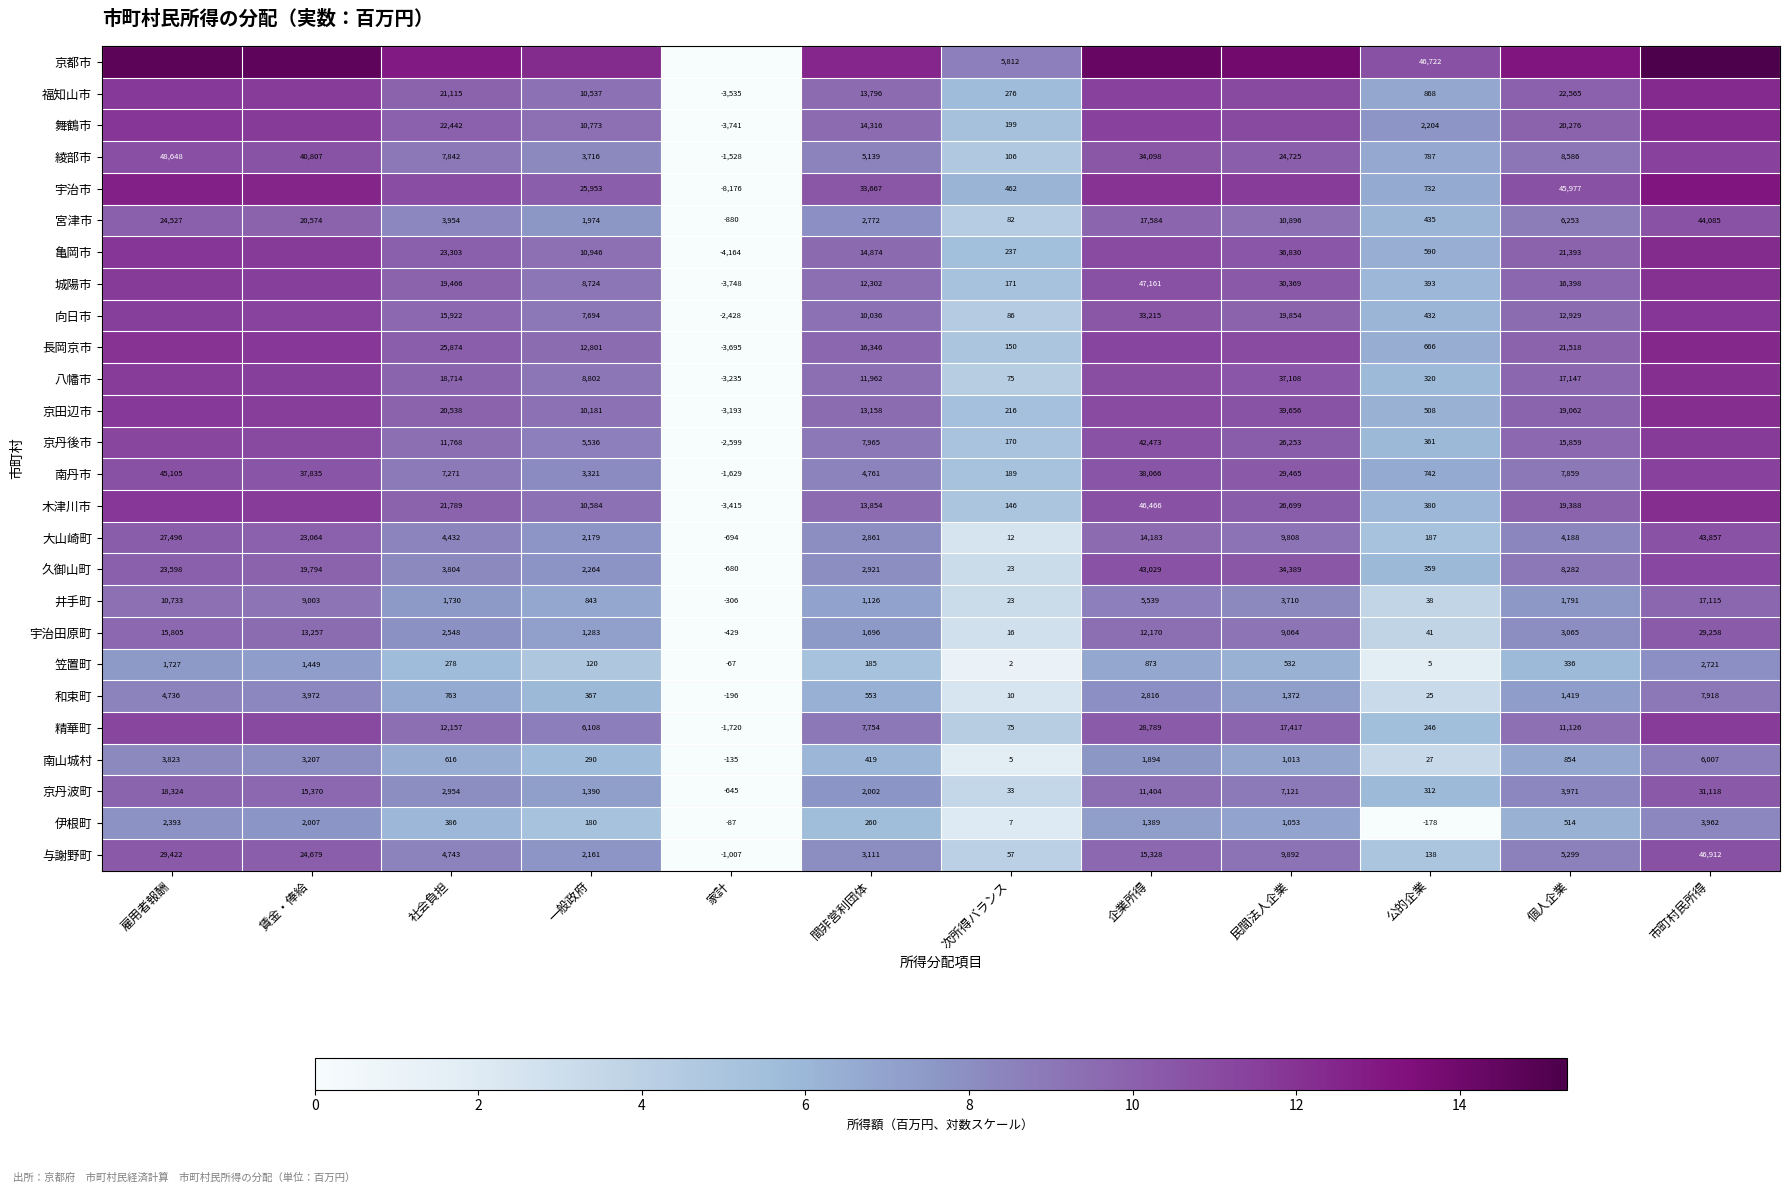

Is the value of 綾部市 at 次所得バランス greater than the value of 木津川市 at 企業所得?

No